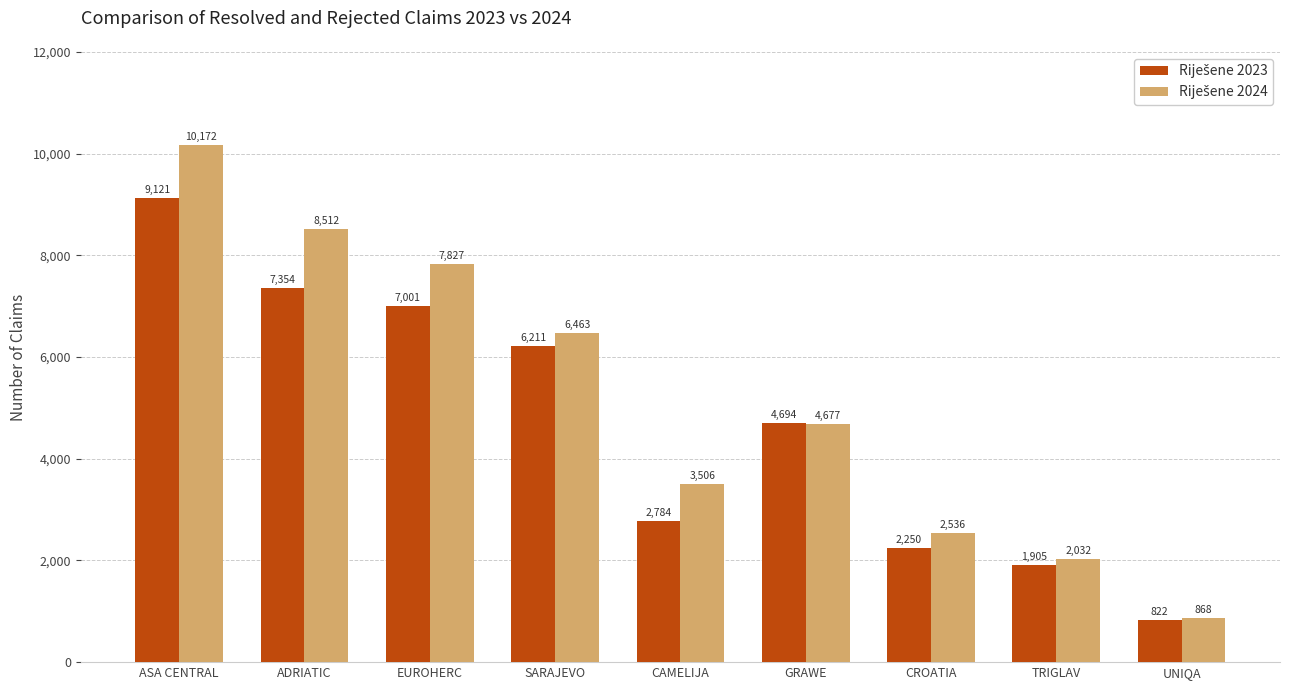

Are the bars grouped side by side (vs. stacked)?

Yes